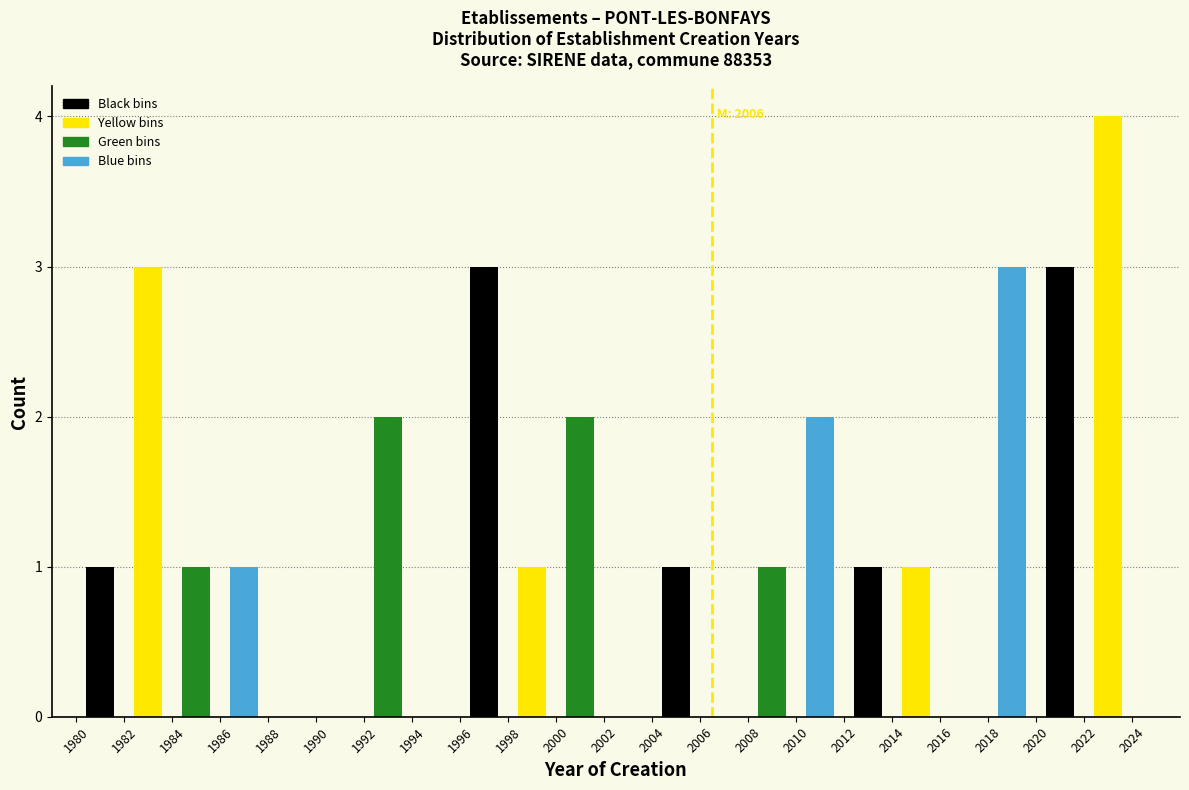

Which range on the x-axis has the tallest bar?

2022 to 2024